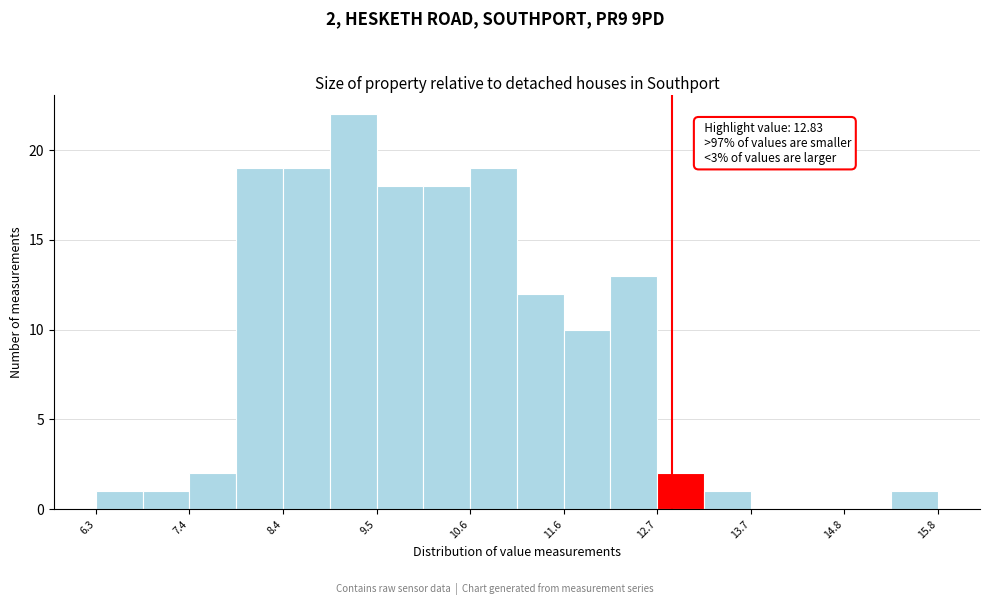

Around what value on the x-axis is the tallest bar? Give the approximate position of its centre, as read against the axis.

9.2